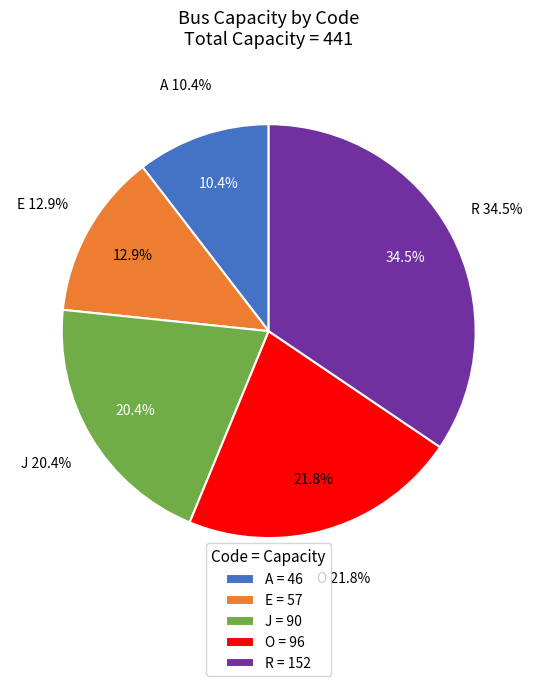

Which slice is the largest?

R